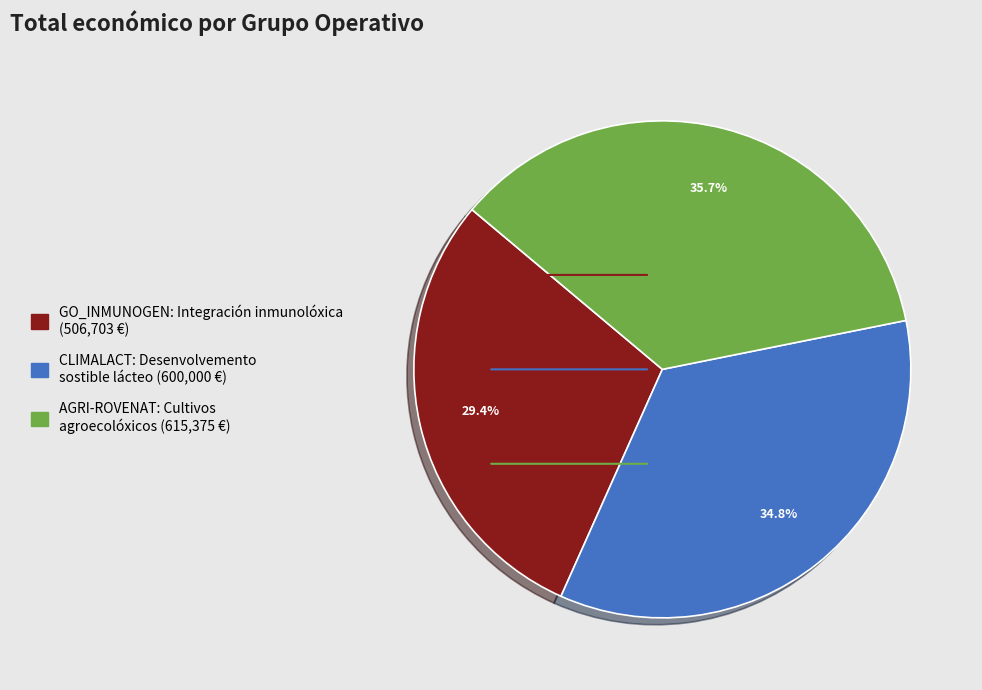

To the nearest percent, what is the average slice percentage?

33%